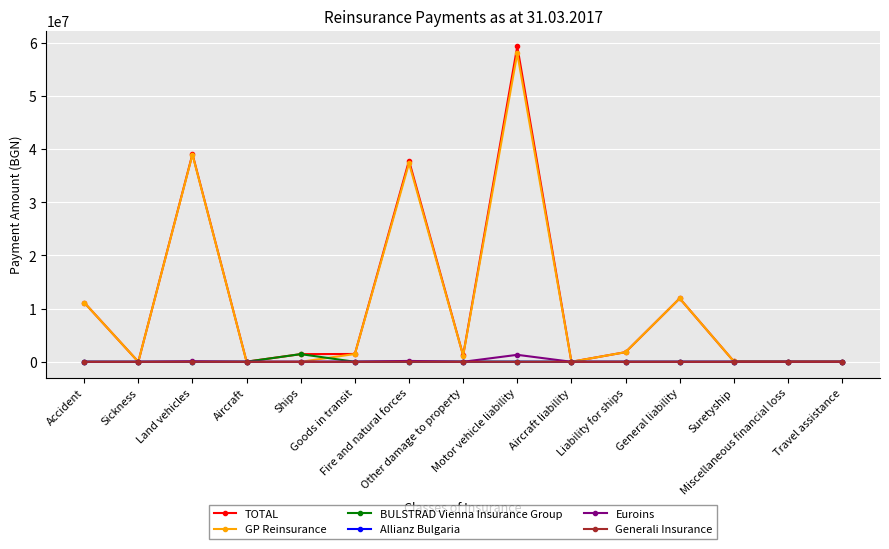

At how many categories does at least one series exceed 21858067?

3